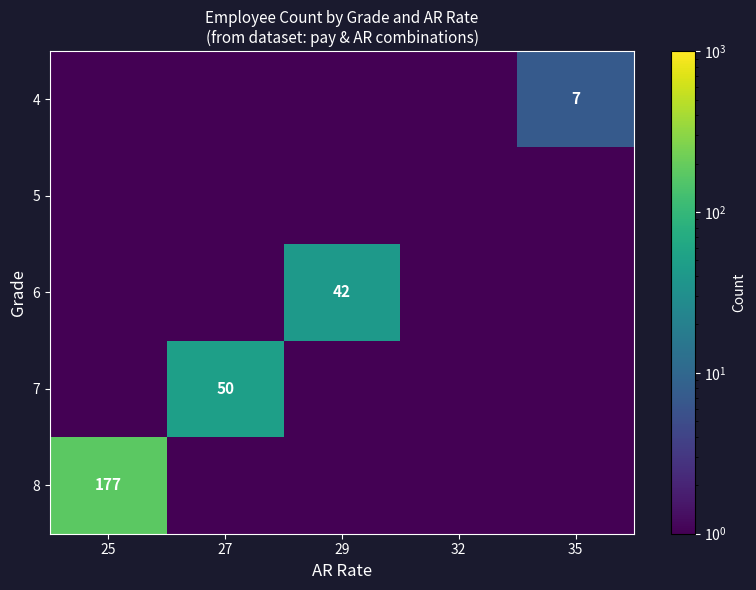

Is it true that 6 equals 42.0 at 29?

True